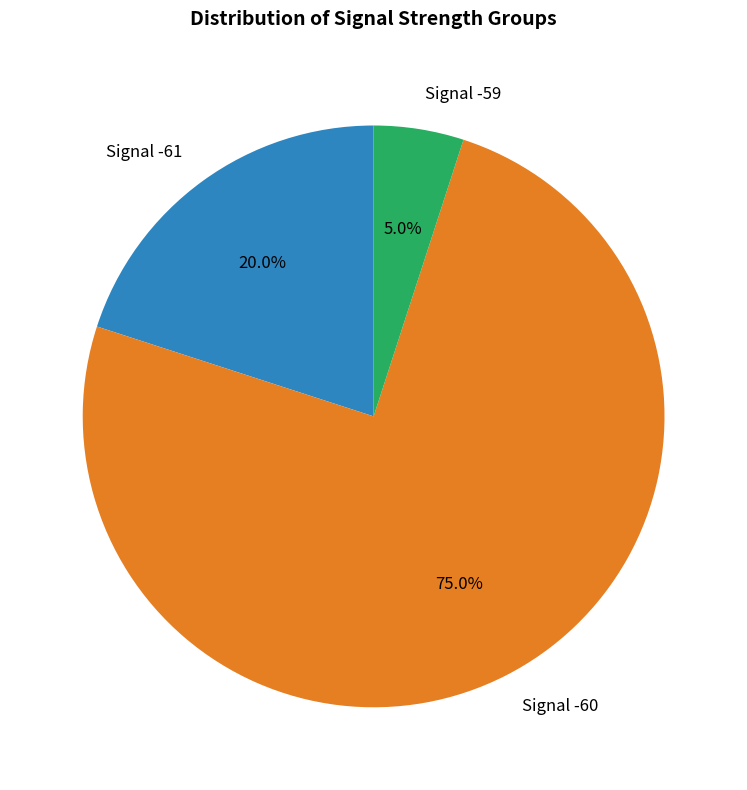

What is the majority slice?

Signal -60